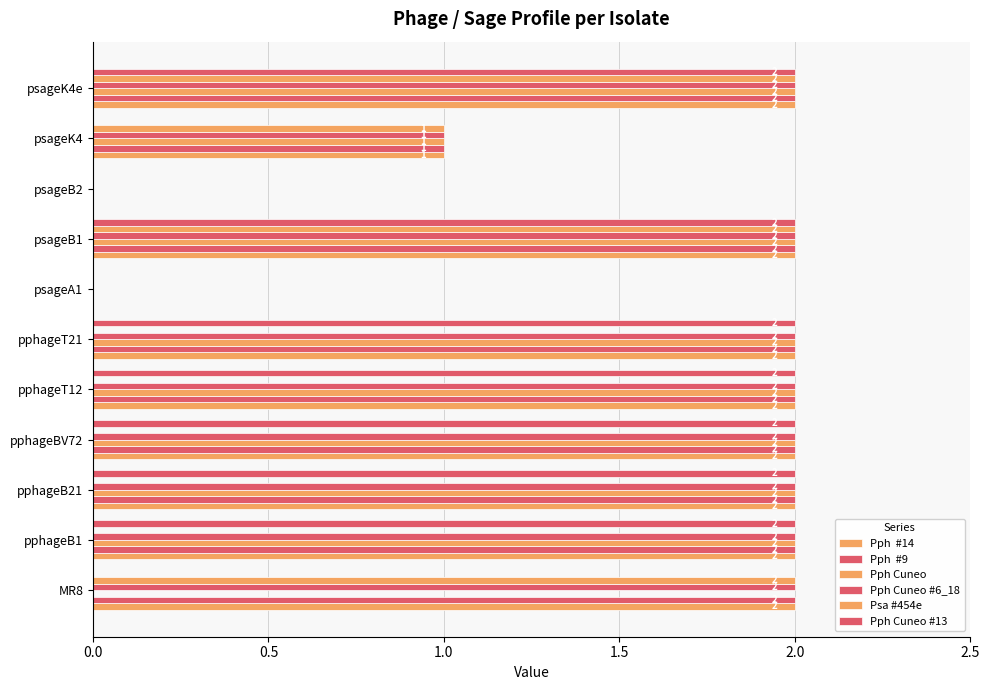

The value of Pph  #14 at psageK4 is 1. True or false?

True